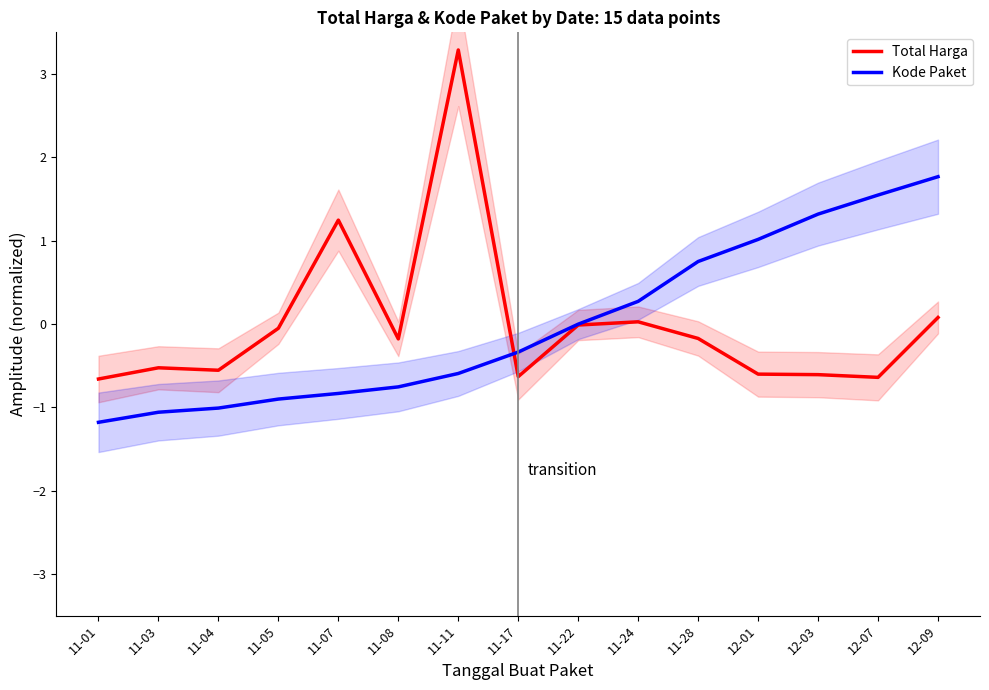

List the series in order of their peak value, highest first.

Total Harga, Kode Paket